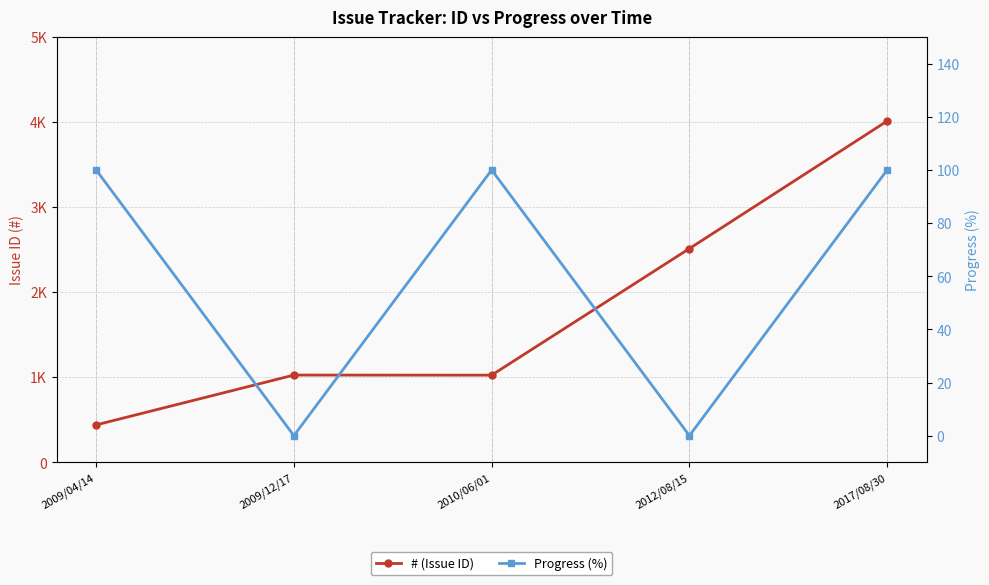

The Progress (%) series shows 100 at 2010/06/01. True or false?

True